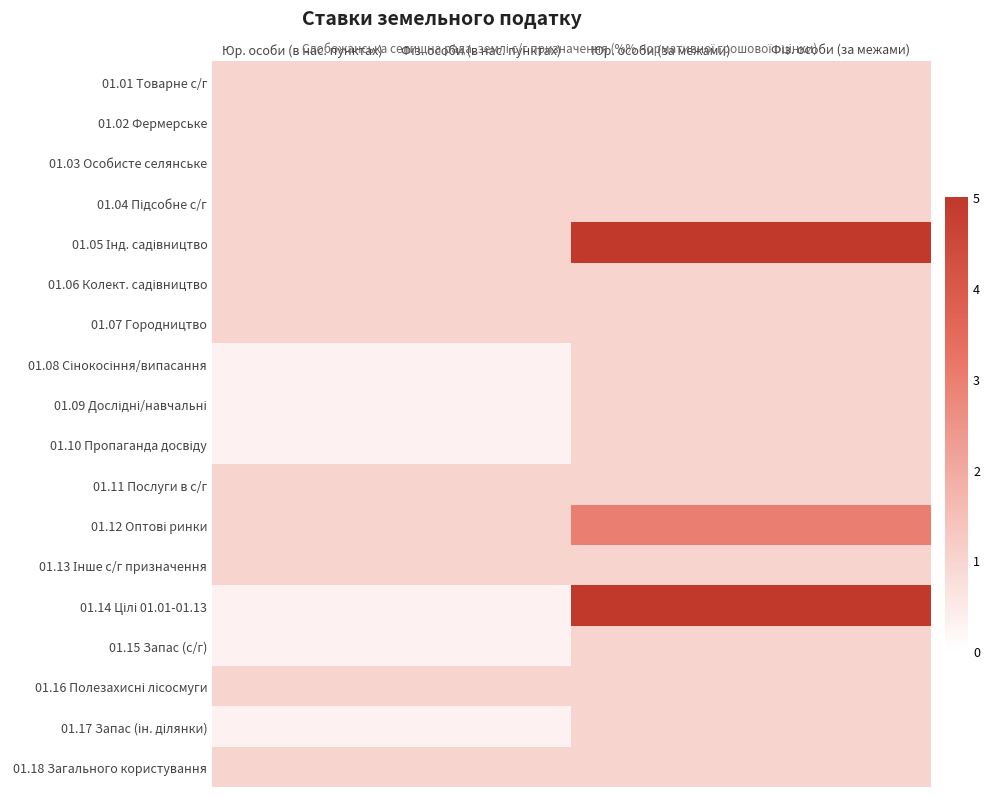

What is the difference between the highest and lowest values at Юр. особи (за межами)?

4.0